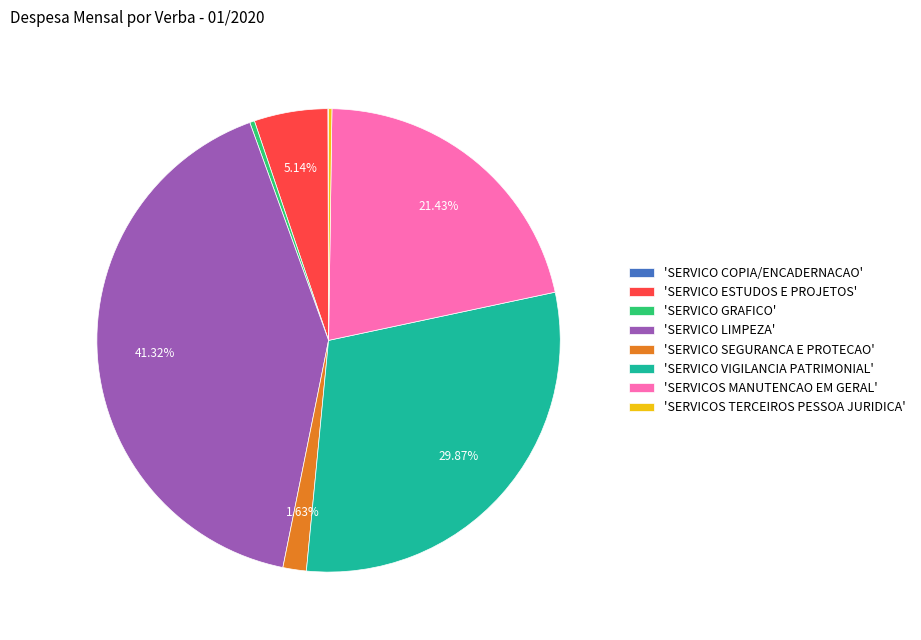

Does any single category account for the majority?

No